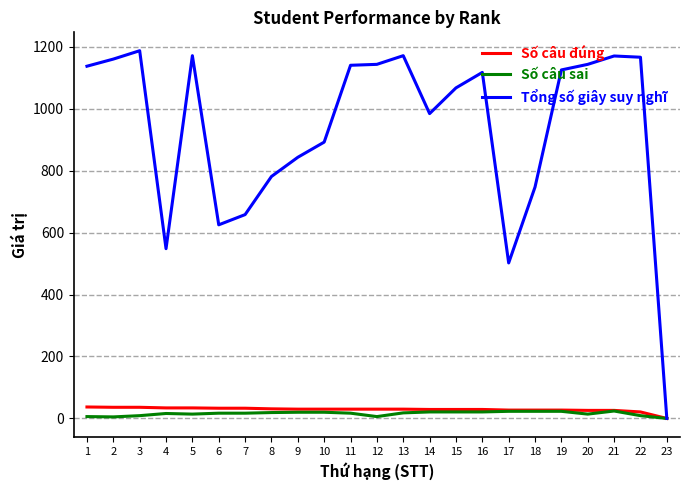

The value of Tổng số giây suy nghĩ at 8 is 781. True or false?

True